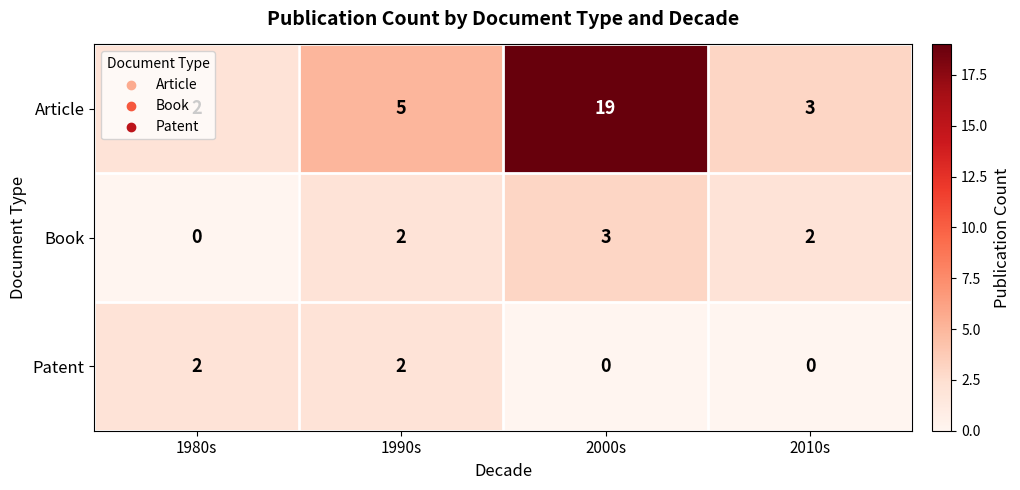

Where is Article nearest to the value 10?

1990s